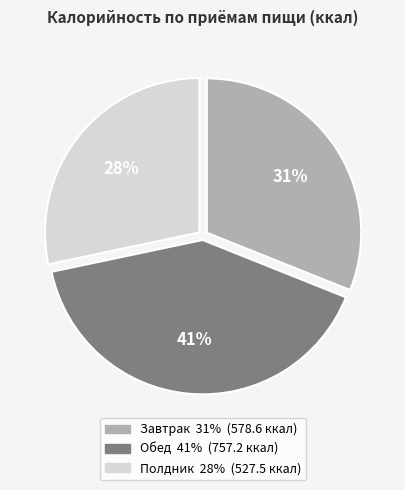

Which category has the smallest portion of the pie?

Полдник